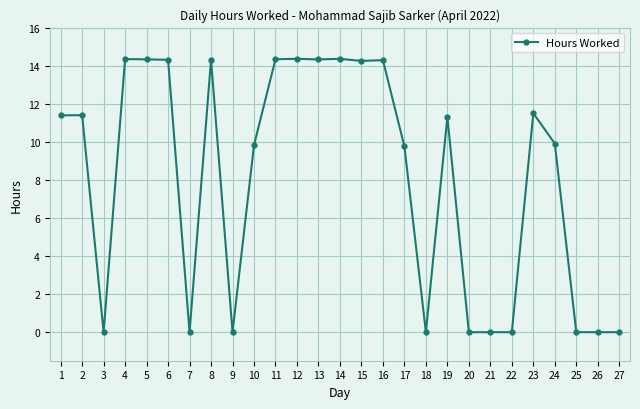

What is the value of the 19th point from the left?

11.3